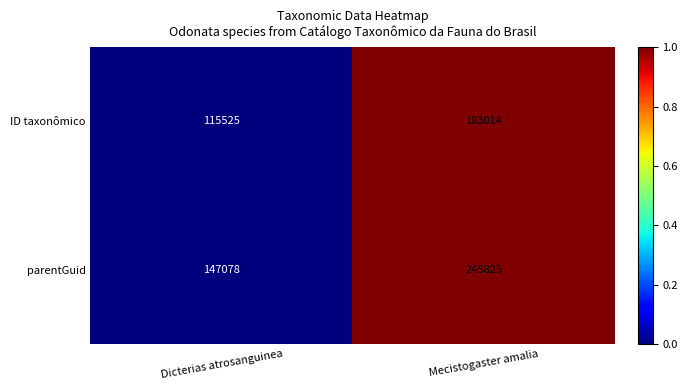

What is the sum of all ID taxonômico values?

298539